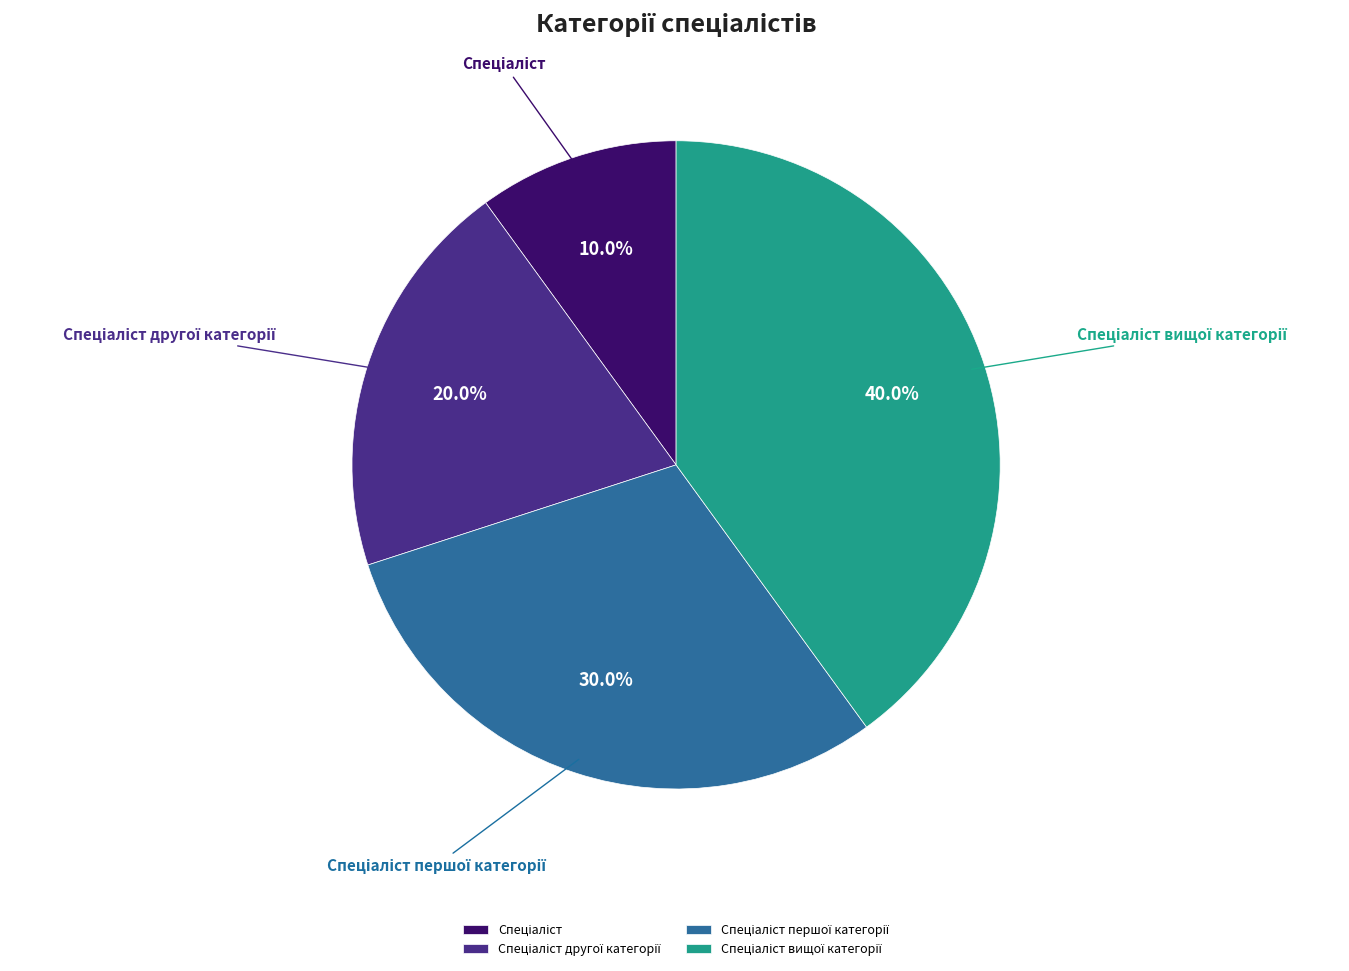

To the nearest percent, what is the combined percentage of Спеціаліст другої категорії and Спеціаліст вищої категорії?

60%